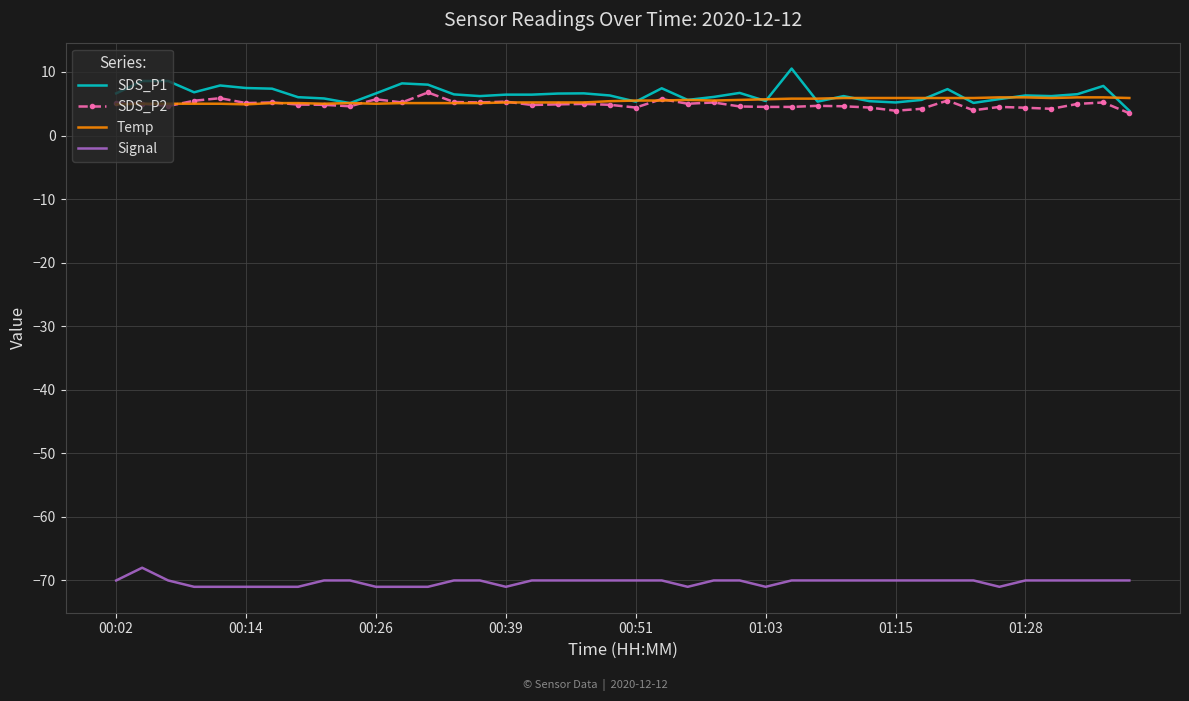

True or false: SDS_P1 and Signal intersect in this chart.

False